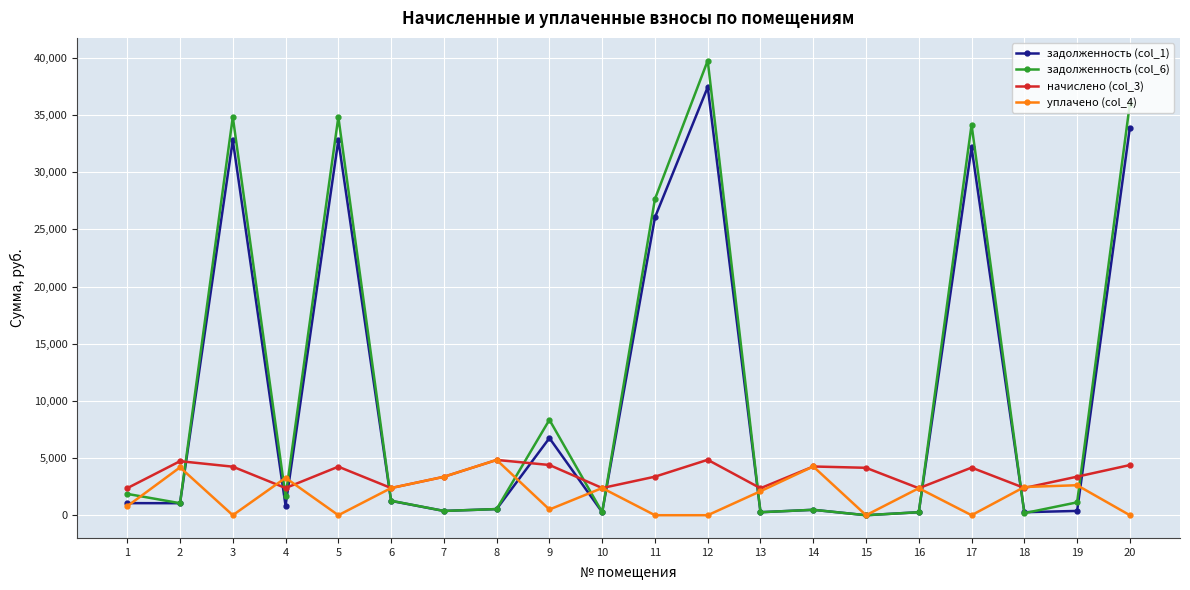

True or false: уплачено (col_4) has a value of 5866.1 at 2.

False